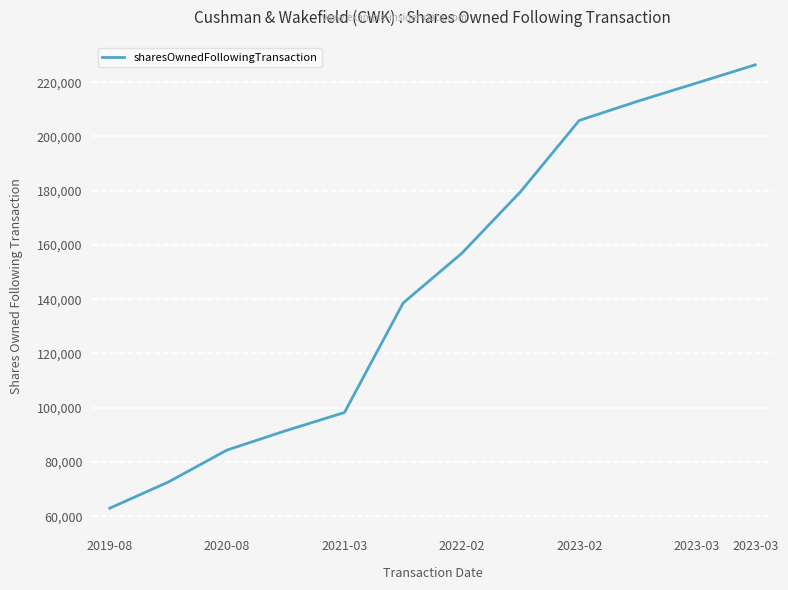

What is the maximum value shown in the chart?

226383